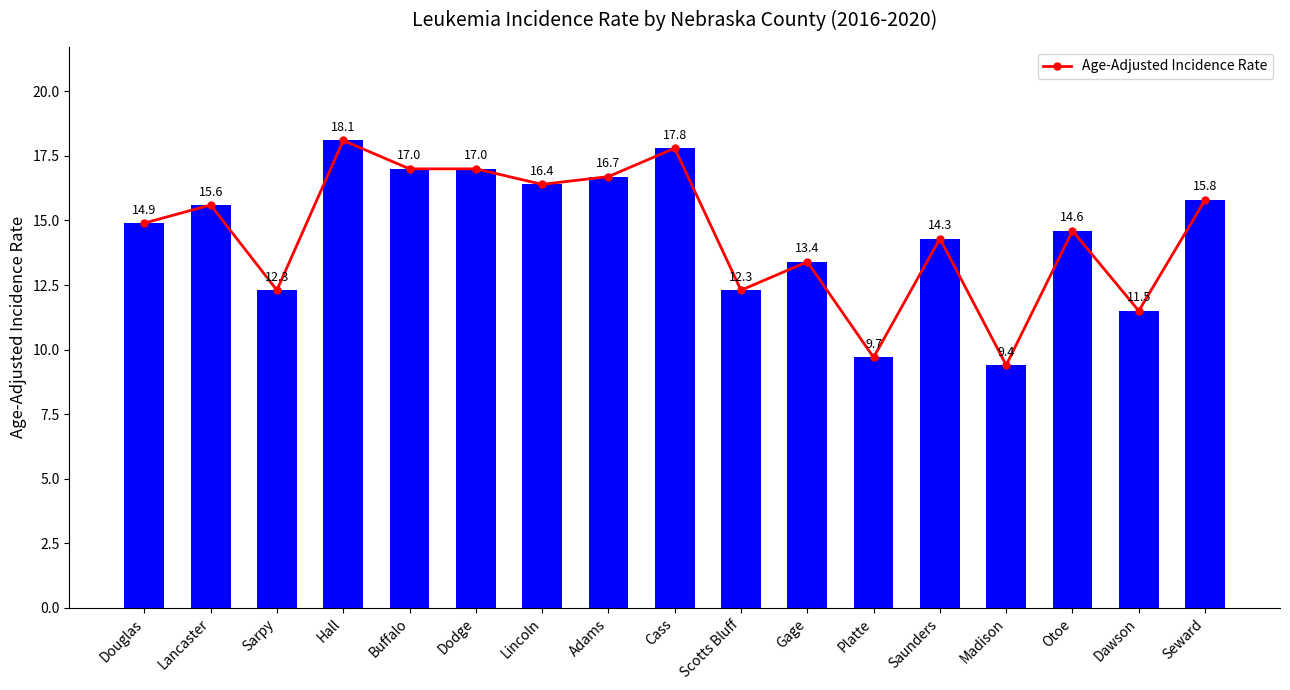

What is the label of the 12th bar from the left?

Platte